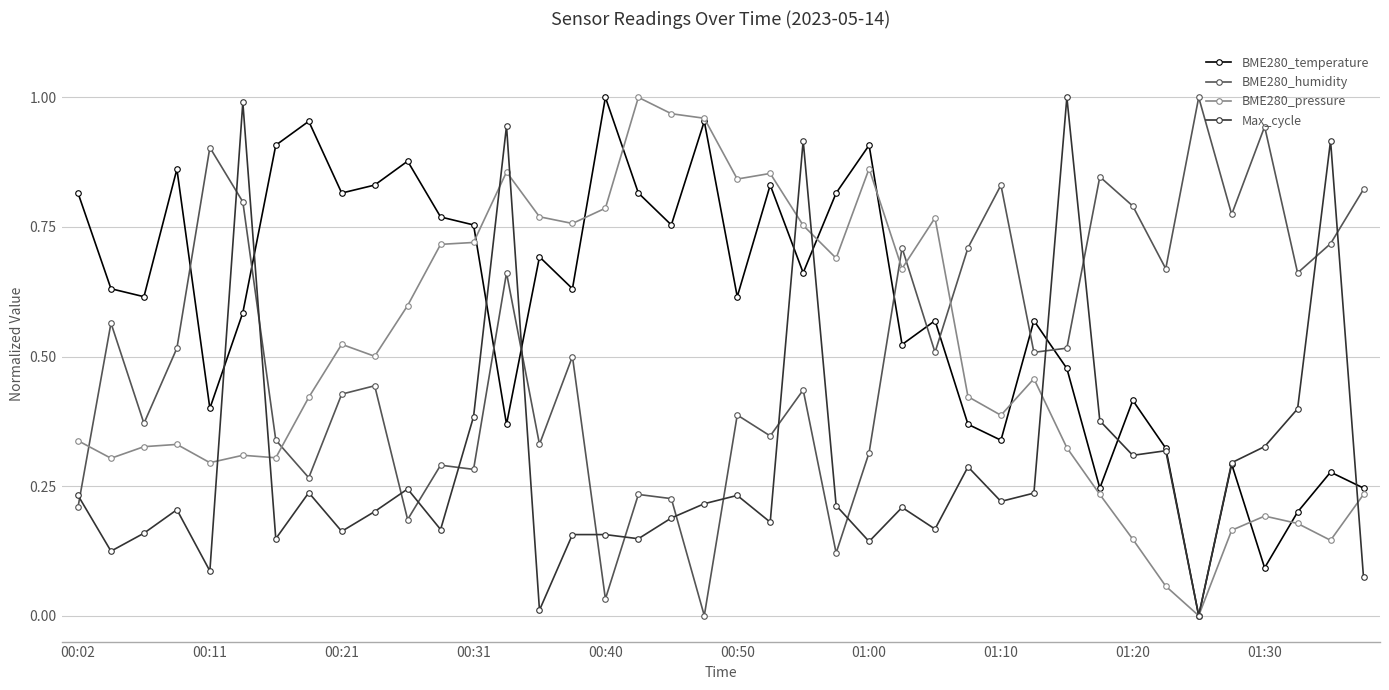

True or false: BME280_pressure has more than 0 points higher than both neighbors.

True